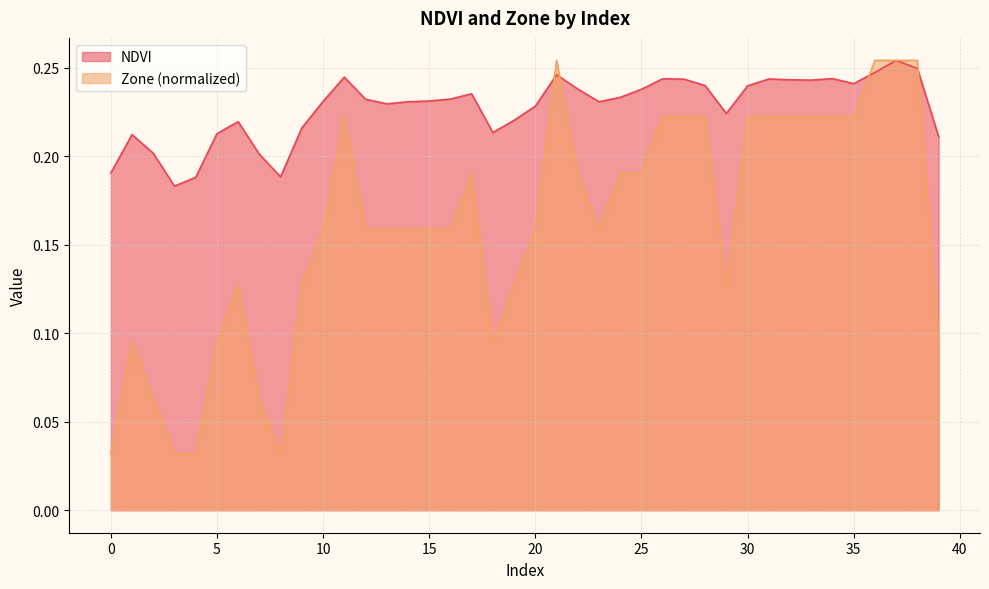

How many lines are shown in the chart?

2